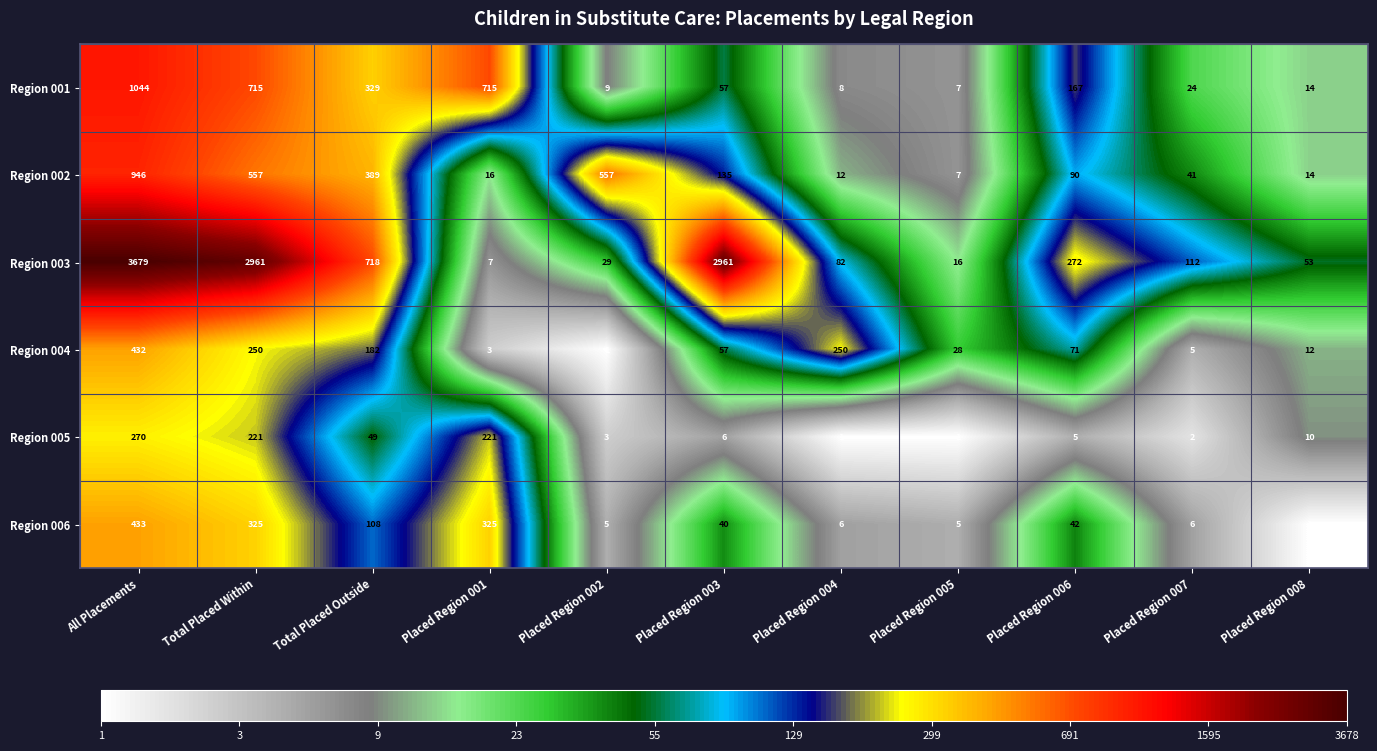

What is the average value of the Region 001 series?

281